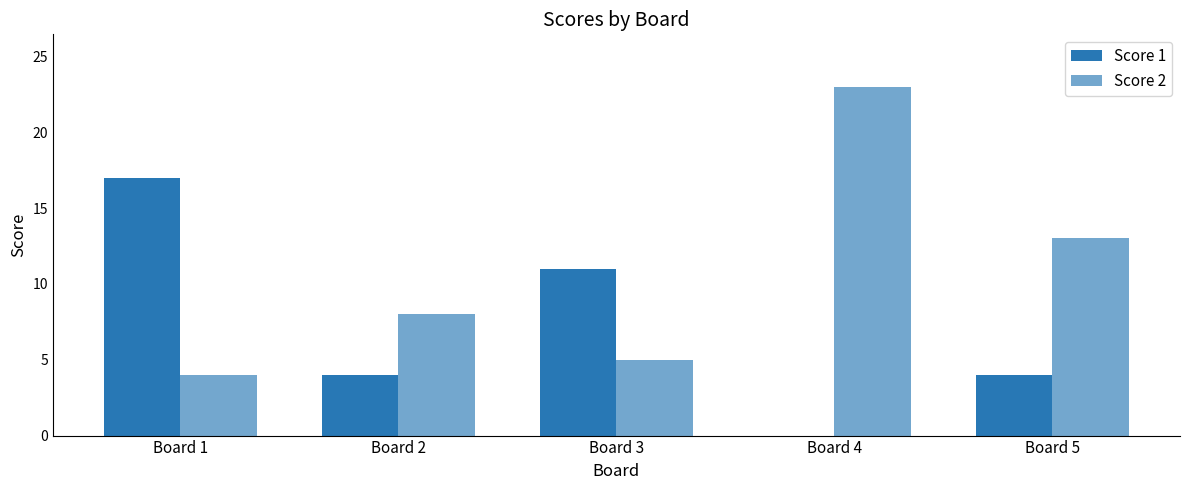

Is it true that Score 2 equals 23 at Board 4?

True